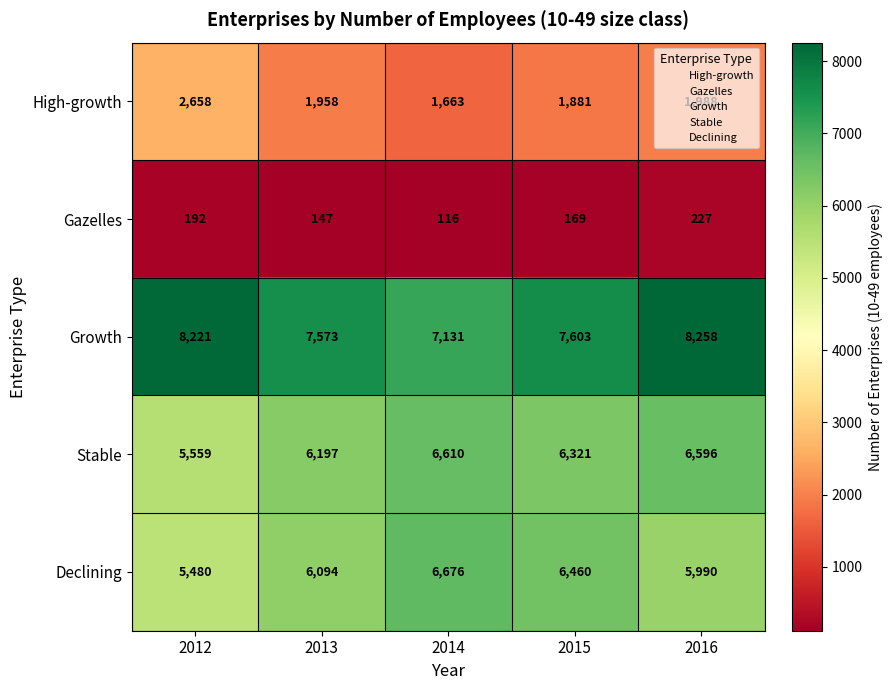

What is the difference between the second highest and minimum values in the High-growth series?

325